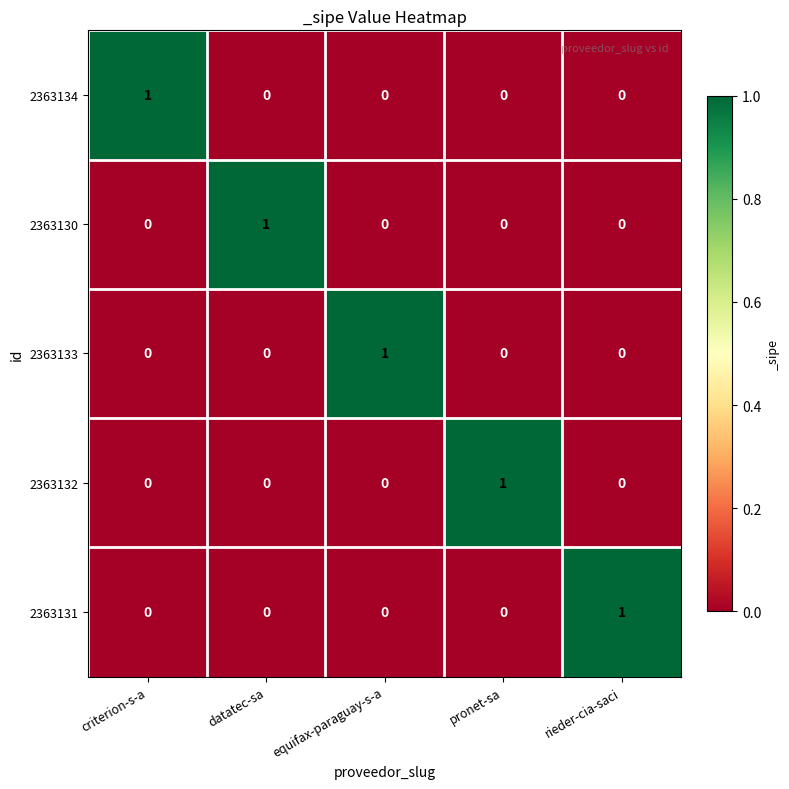

Count the 2363134 values in the range 0 to 1.

5